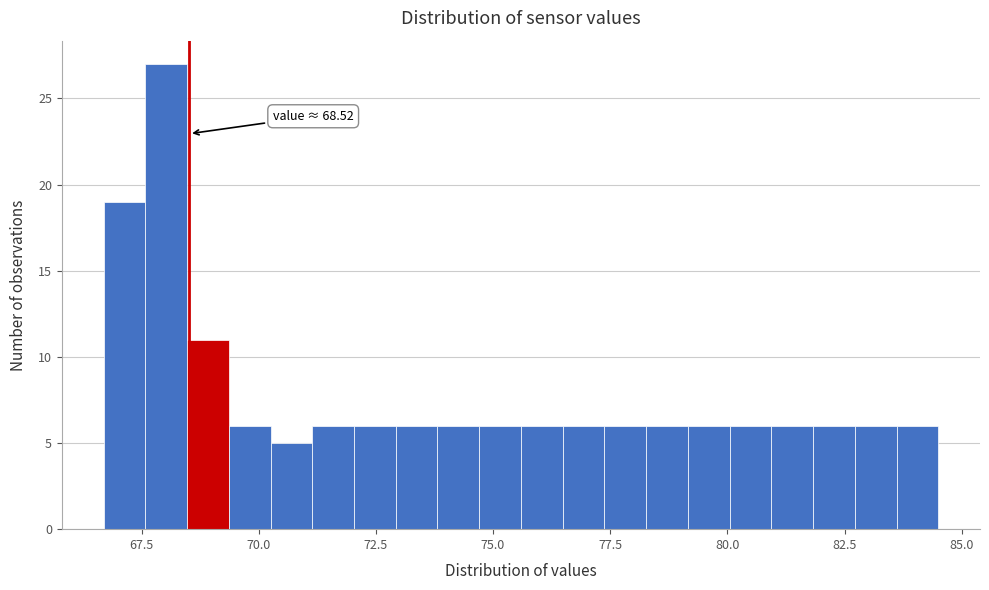

Read against the x-axis, roughly where is the centre of the tallest bar?

68.0